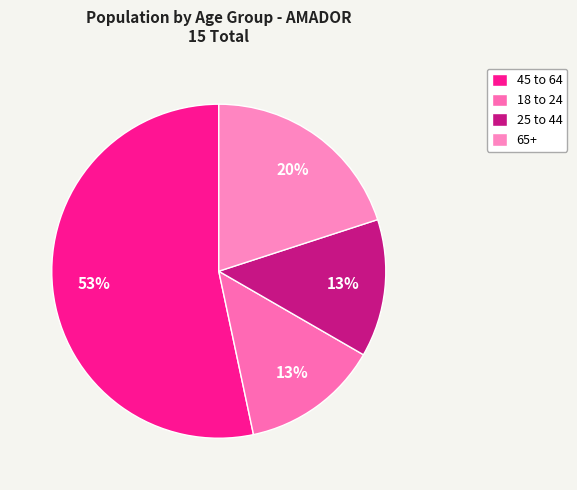

Does 18 to 24 account for over 50% of the chart?

No